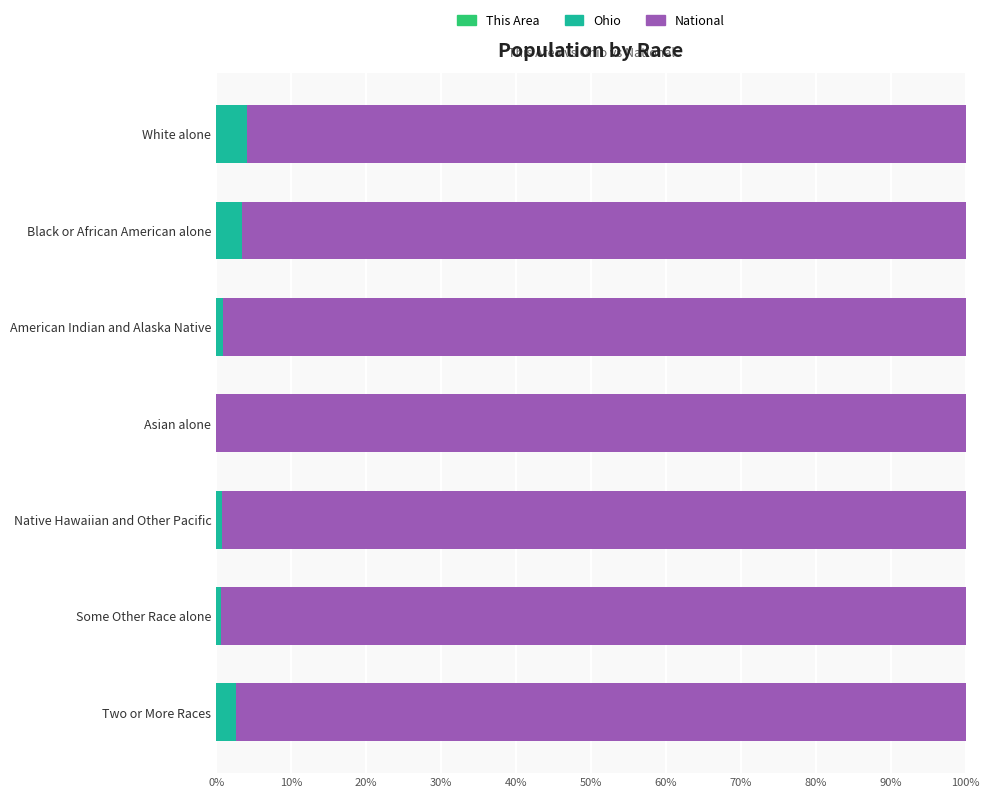

Count the number of data series in this chart.

3